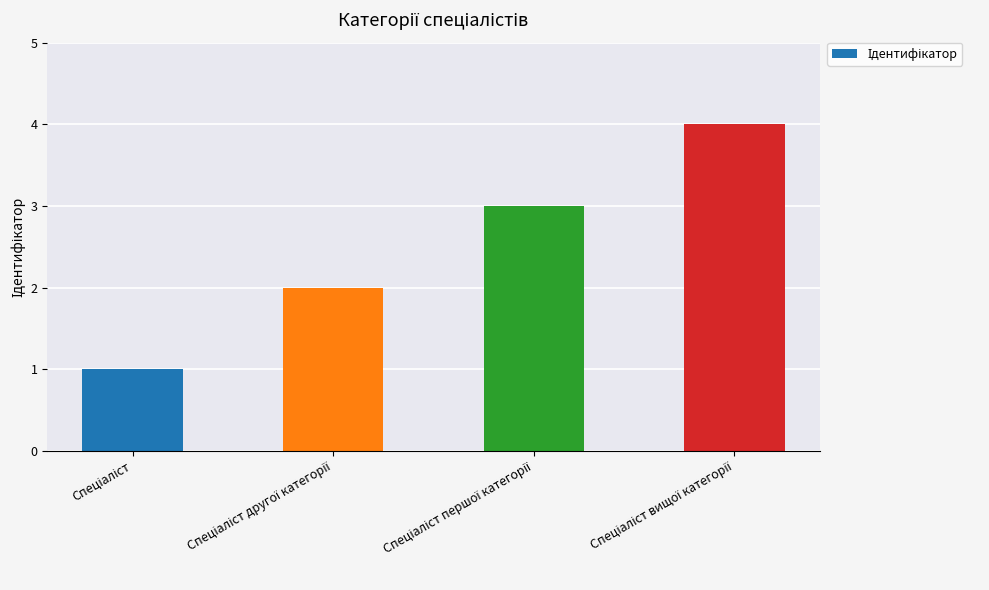

Reading left to right, list all the values displayed in this chart.

1	2	3	4